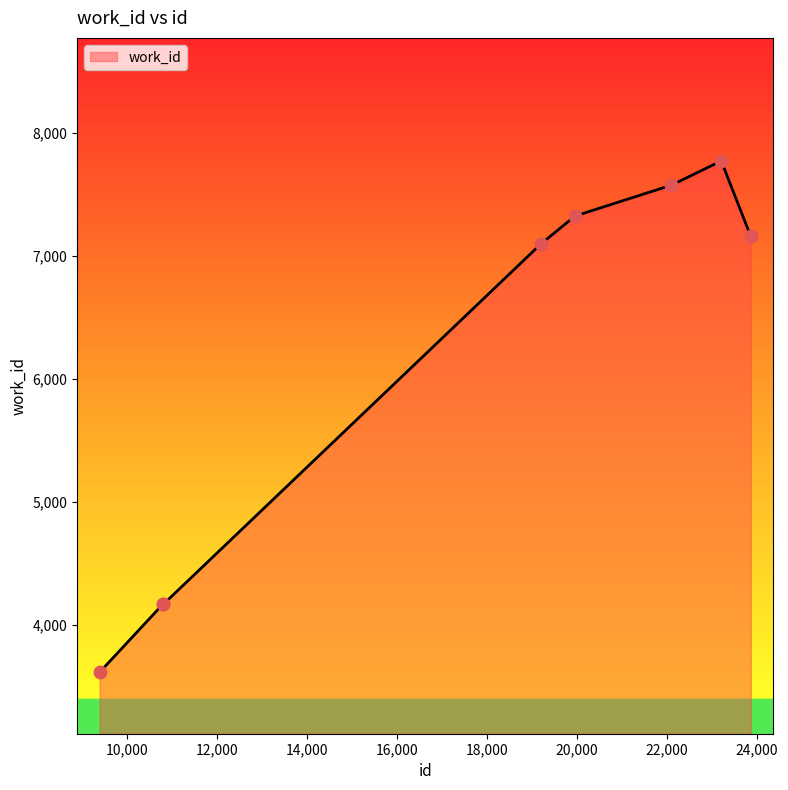

What is the maximum value shown in the chart?

7774